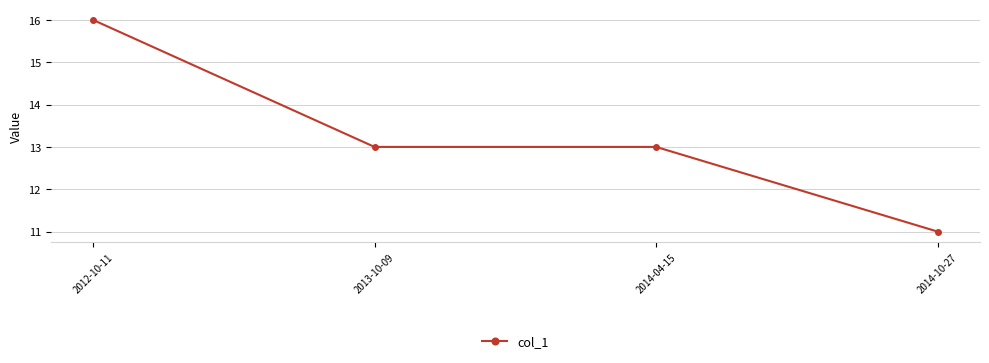

The chart shows a value of 3 at 2013-10-09. True or false?

False